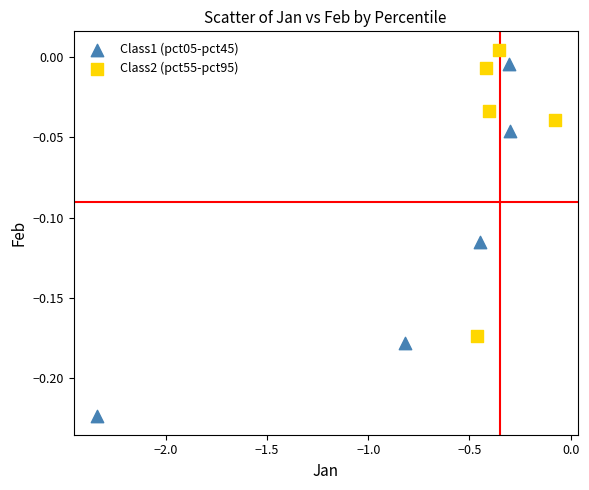

Which series reaches the minimum Y coordinate?

Class1 (pct05-pct45)